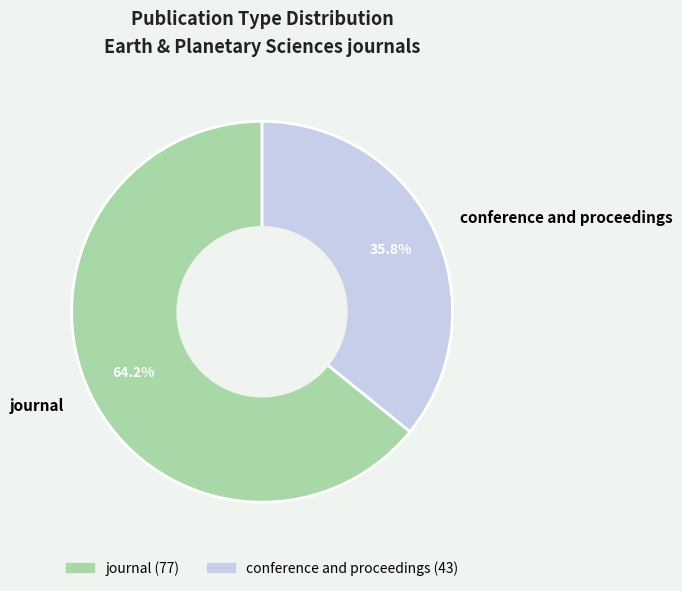

What is the total percentage of journal and conference and proceedings?

100.0%